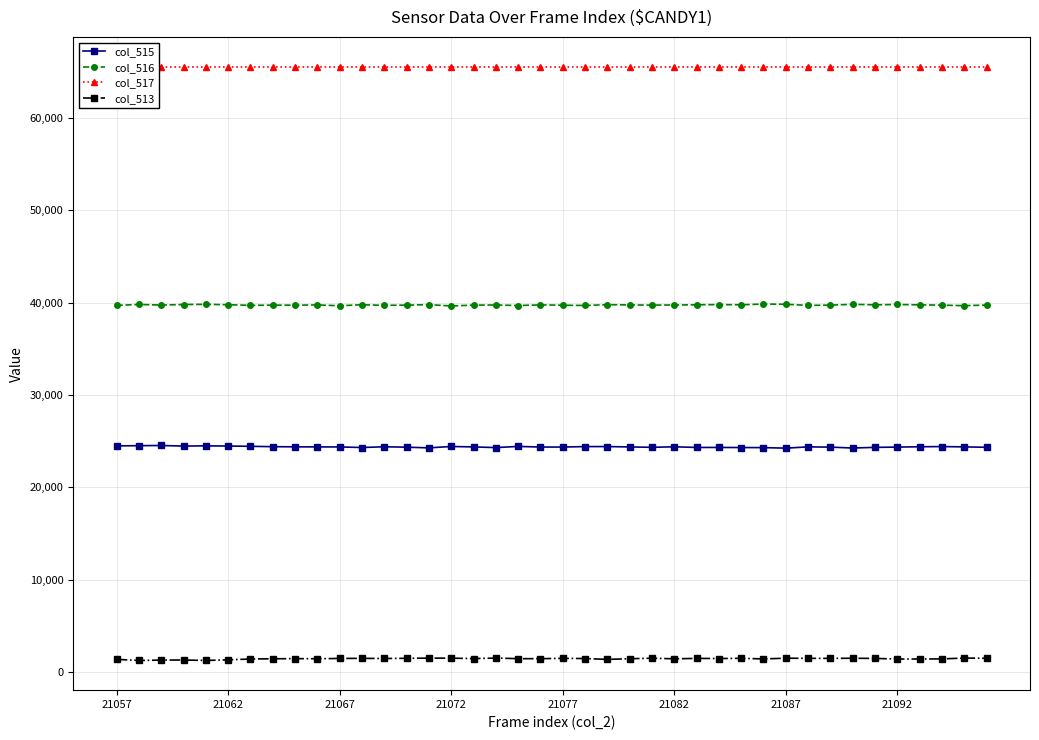

How many values in the col_516 series are below 39736?

20